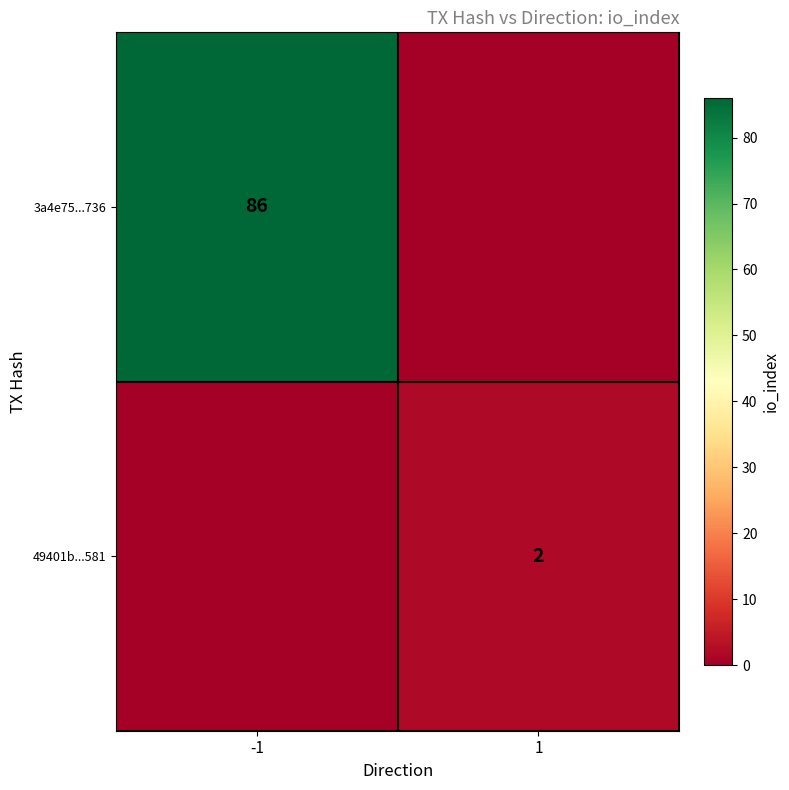

Which category has the highest value across all series?

-1